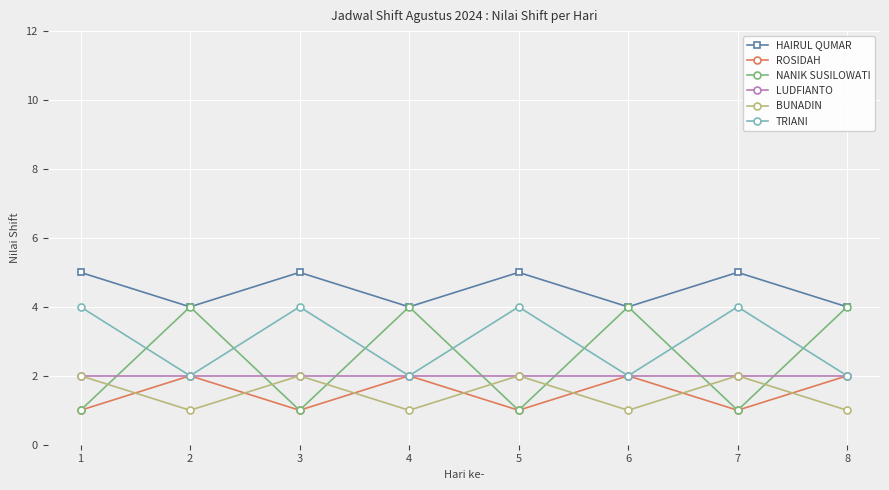

Which series has the largest total across all categories?

HAIRUL QUMAR